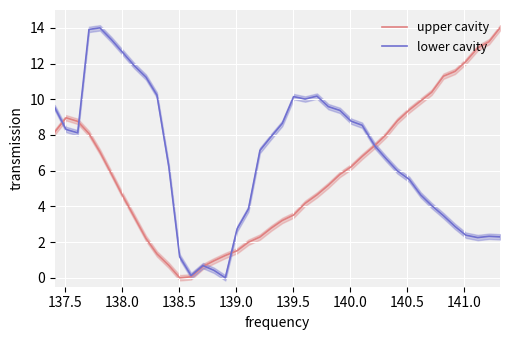

Rank the series by their maximum value, from highest to lowest.

upper cavity, lower cavity